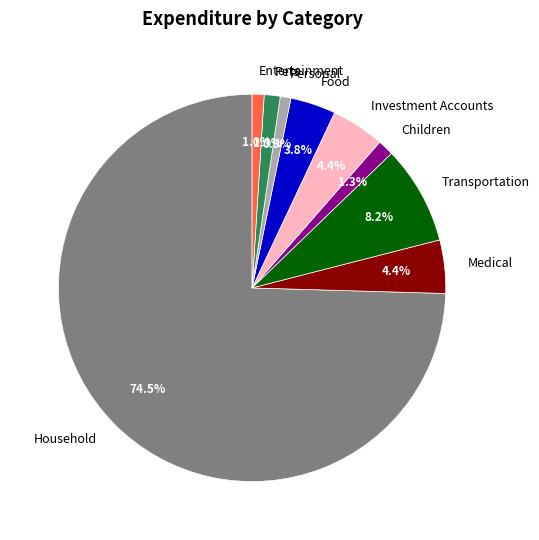

Which slice is the largest?

Household